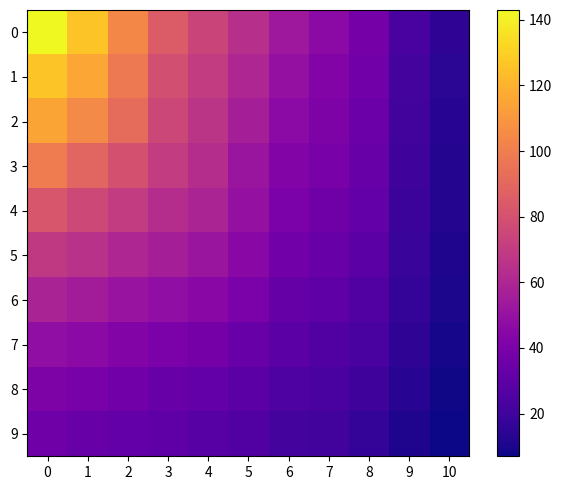

Between 8 and 6, which is larger?

6